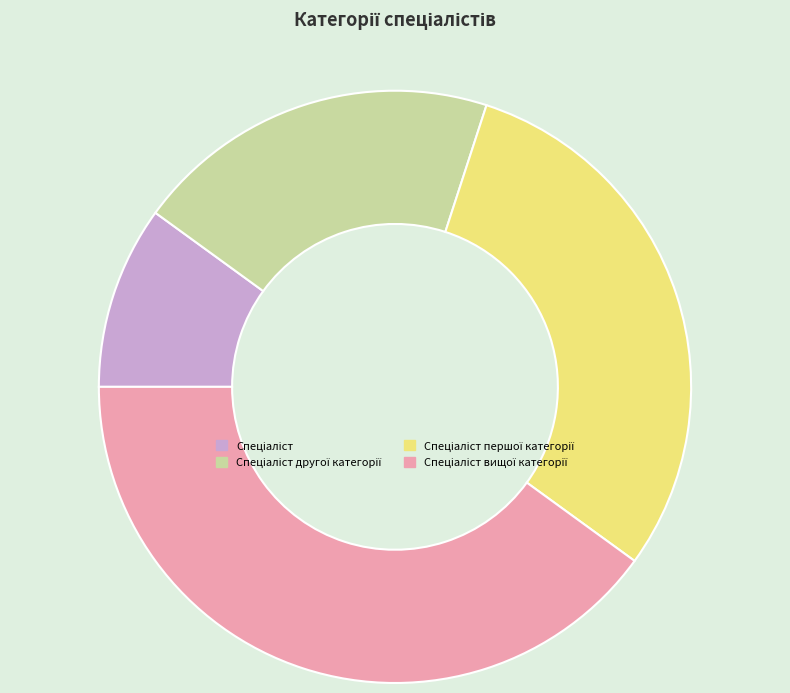

Is there a majority slice in this chart?

No